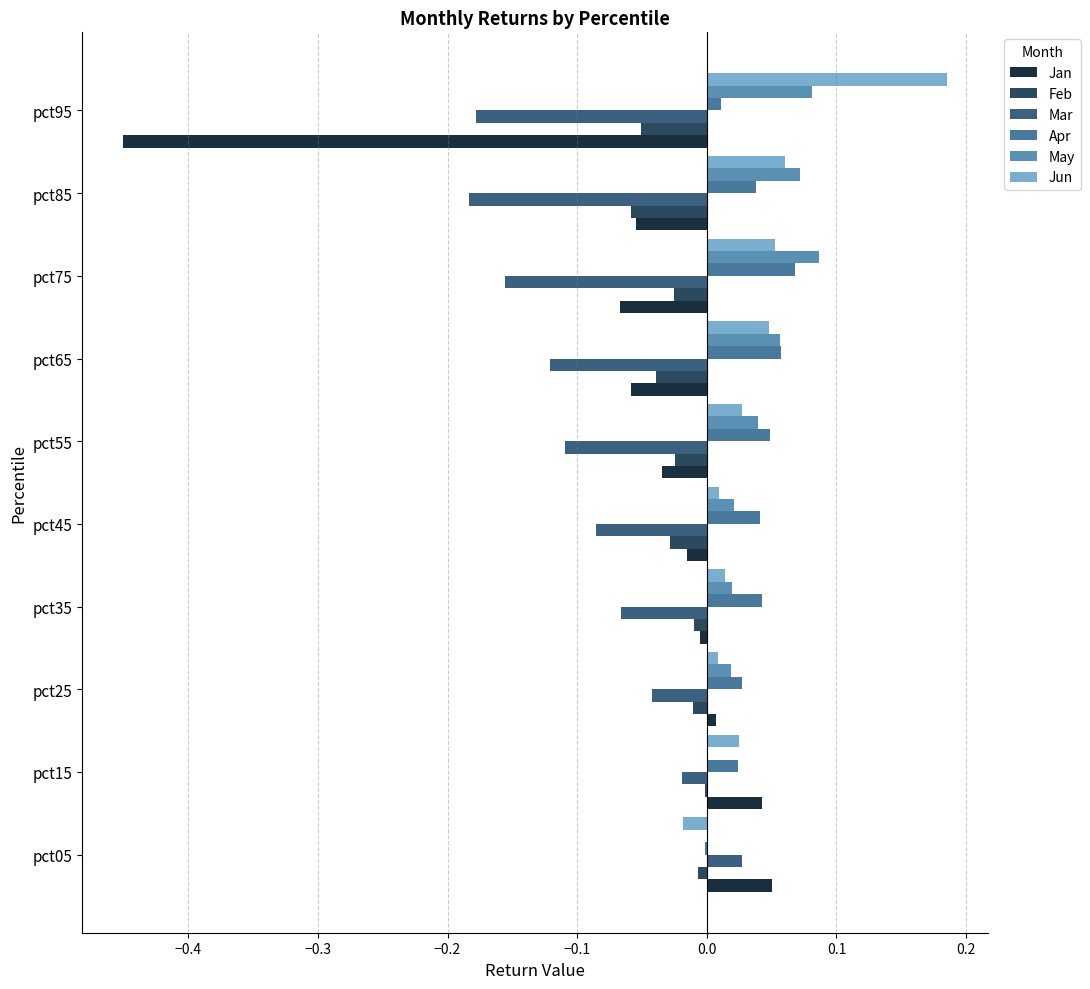

At how many categories does at least one series exceed 0?

10